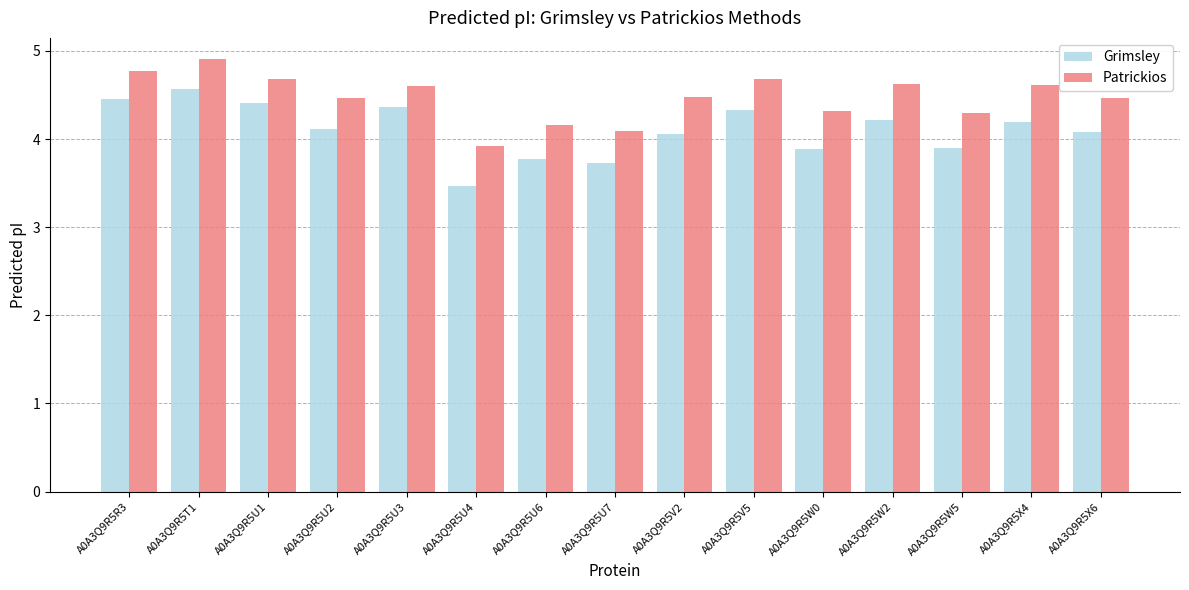

At which label does Patrickios reach its minimum?

A0A3Q9R5U4